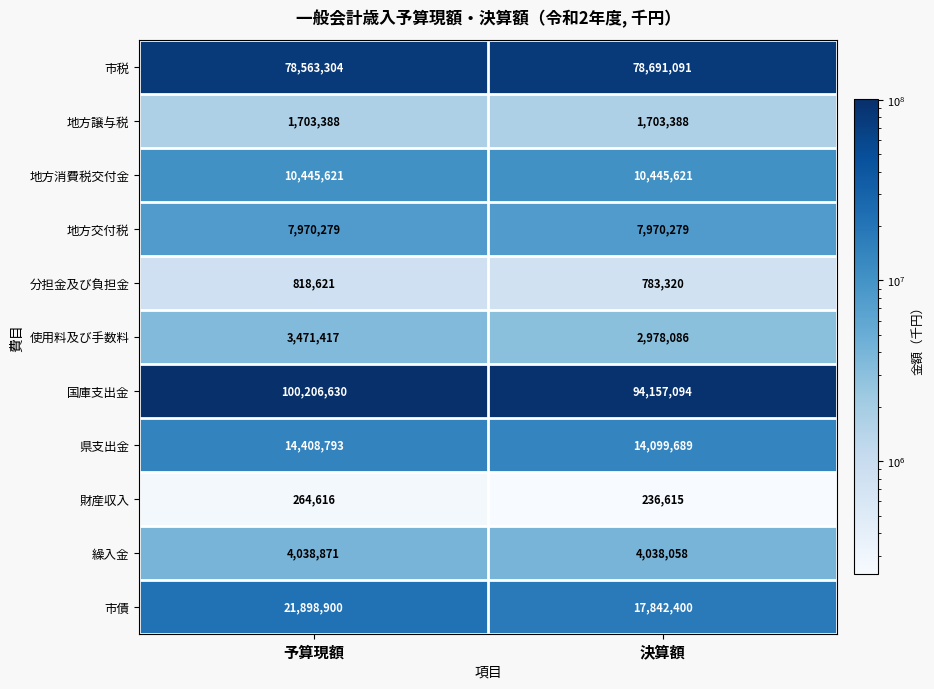

Where is 分担金及び負担金 nearest to the value 800970?

決算額